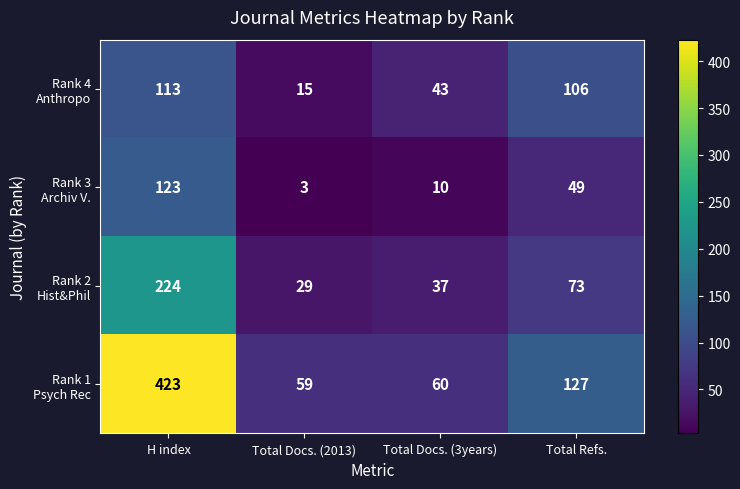

What is the minimum value shown in the chart?

3